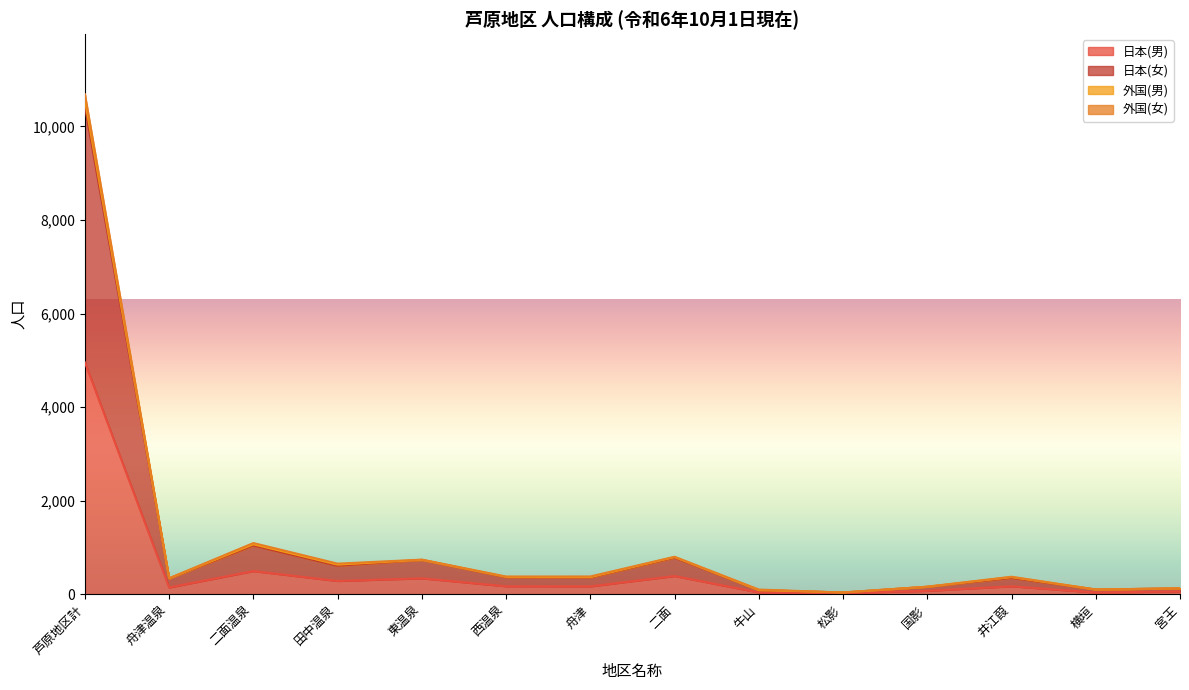

At which label does 日本(男) reach its peak?

芦原地区計